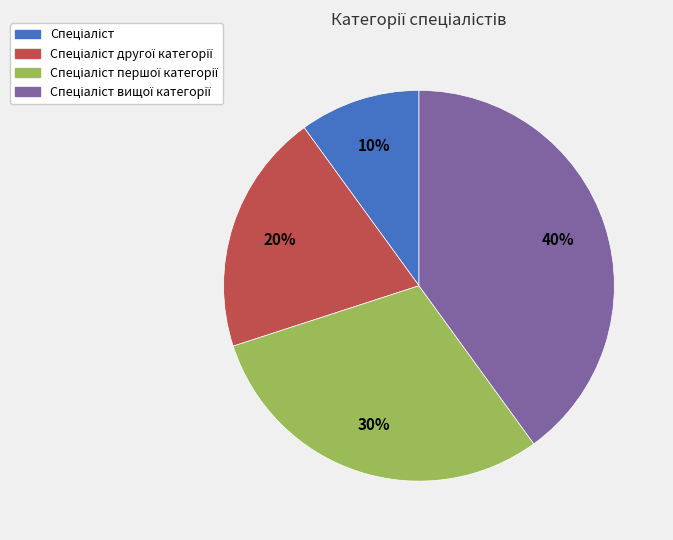

To the nearest percent, what is the difference between the largest and smallest slice percentages?

30%